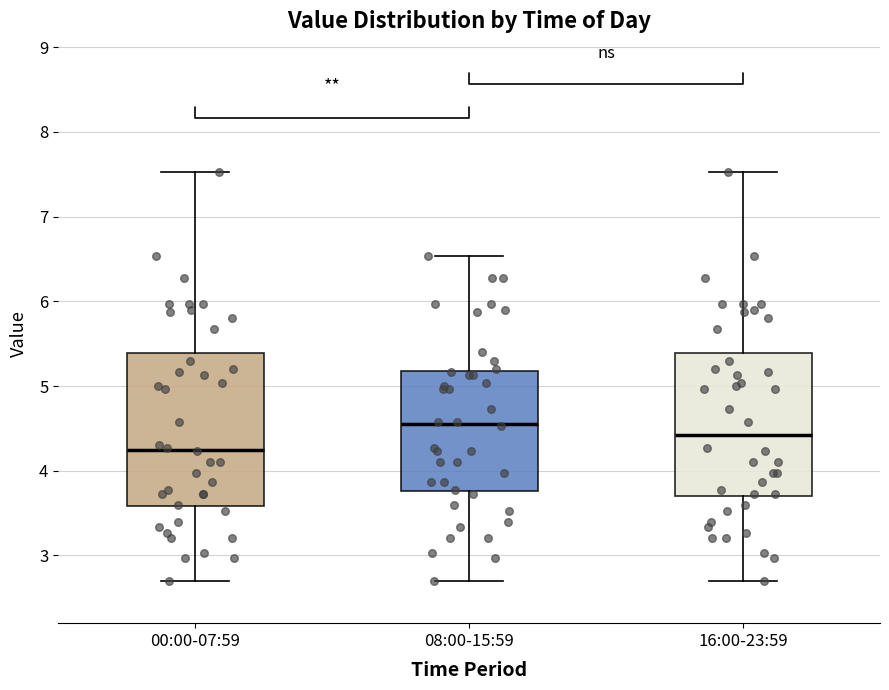

Which box has the lowest median line?

00:00-07:59